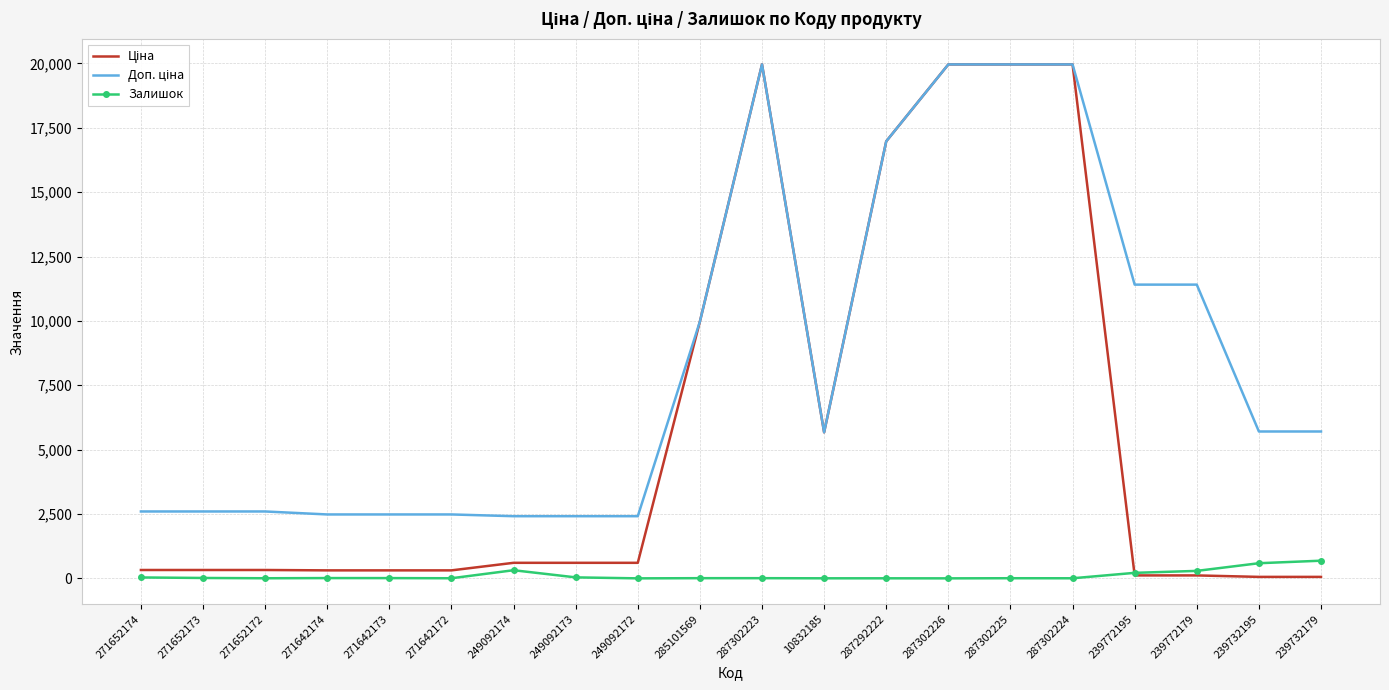

Reading left to right, list all the values displayed in this chart.

Ціна: 271652174=324.8	271652173=324.8	271652172=324.8	271642174=310.3	271642173=310.3	271642172=310.3	249092174=603.7	249092173=603.7	249092172=603.7	285101569=9975.0	287302223=19964.2	10832185=5673.8	287292222=16976.3	287302226=19964.2	287302225=19964.2	287302224=19964.2	239772195=114.1	239772179=114.1	239732195=57.0	239732179=57.0
Доп. ціна: 271652174=2598.3	271652173=2598.3	271652172=2598.3	271642174=2482.4	271642173=2482.4	271642172=2482.4	249092174=2414.8	249092173=2414.8	249092172=2414.8	285101569=9975.0	287302223=19964.2	10832185=5673.8	287292222=16976.3	287302226=19964.2	287302225=19964.2	287302224=19964.2	239772195=11410.0	239772179=11410.0	239732195=5705.0	239732179=5705.0
Залишок: 271652174=35.0	271652173=15.0	271652172=4.0	271642174=11.0	271642173=10.0	271642172=4.0	249092174=316.0	249092173=38.0	249092172=0.0	285101569=7.0	287302223=7.0	10832185=2.0	287292222=2.0	287302226=0.0	287302225=5.0	287302224=3.0	239772195=214.0	239772179=290.0	239732195=588.0	239732179=686.0